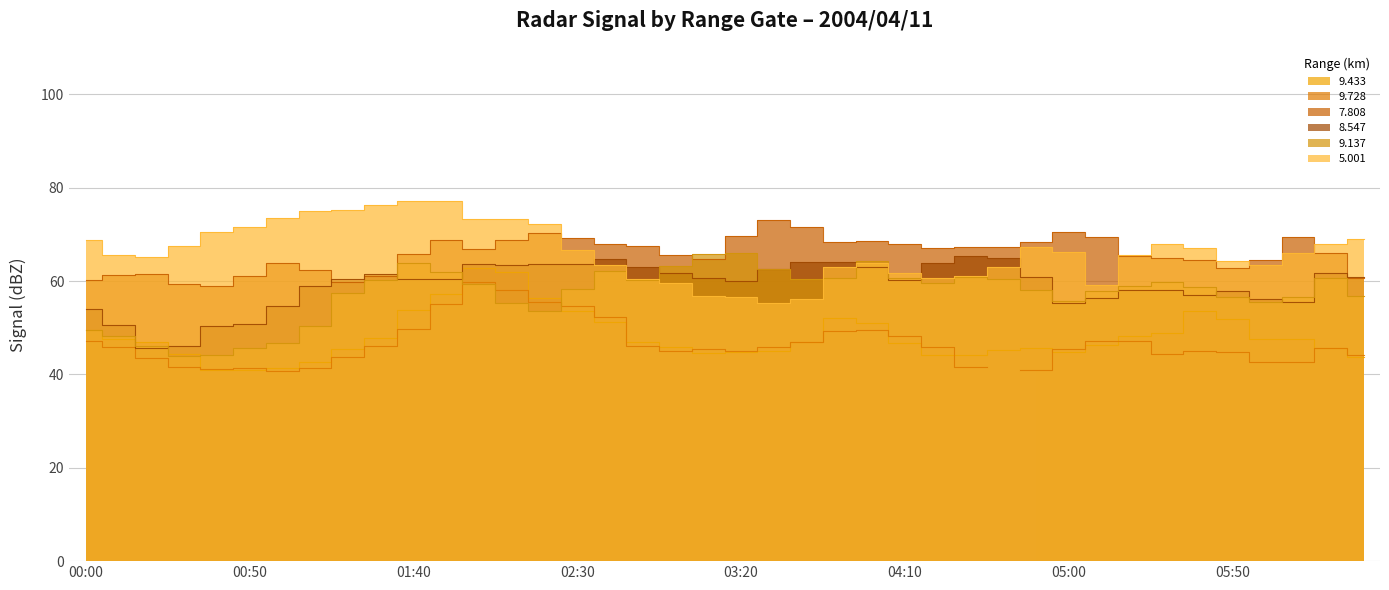

In 7.808, how many points are lower than both neighbors (excluding endpoints)?

7